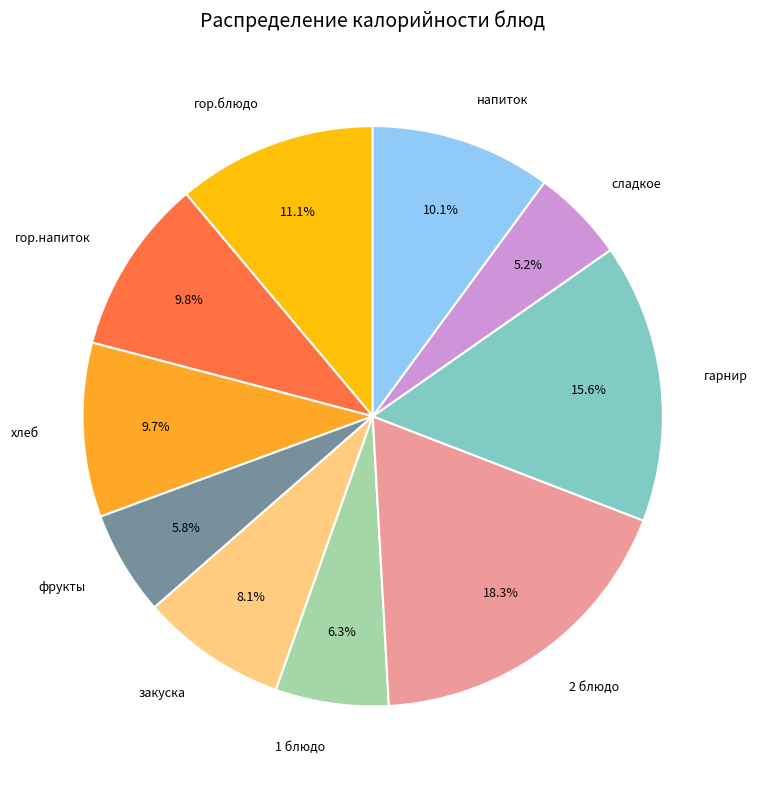

To the nearest percent, what is the average slice percentage?

10%